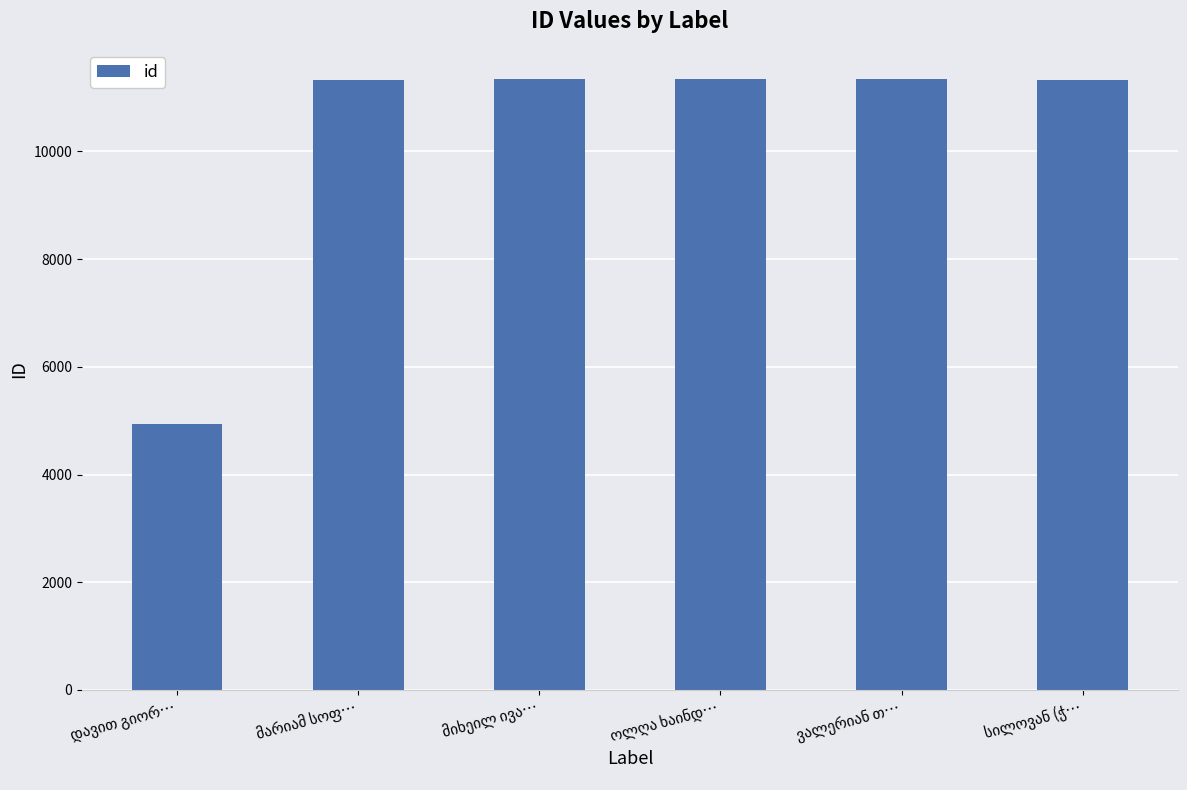

What is the value of the 2nd bar from the left?

11333